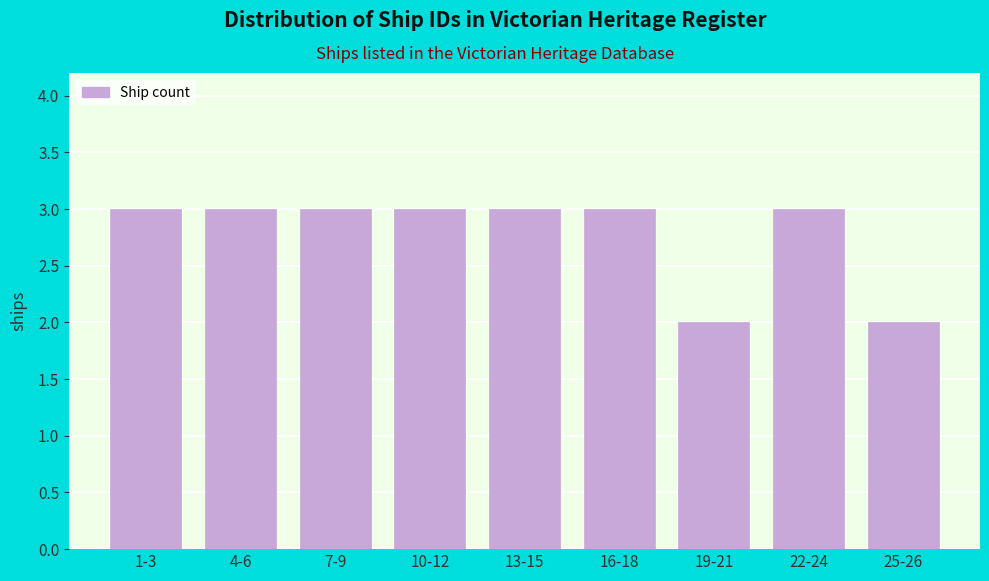

Reading right to left, extract all data points from this chart.

2	3	2	3	3	3	3	3	3